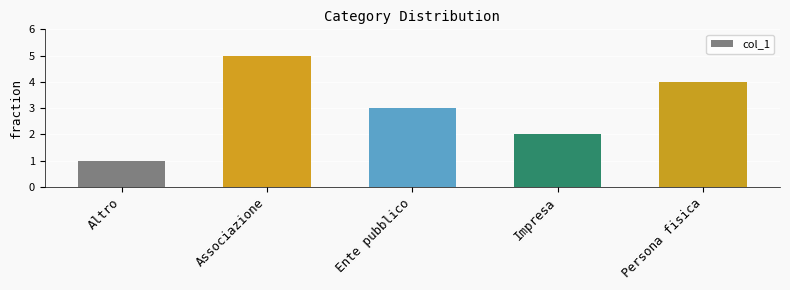

The value at Impresa is 2. True or false?

True